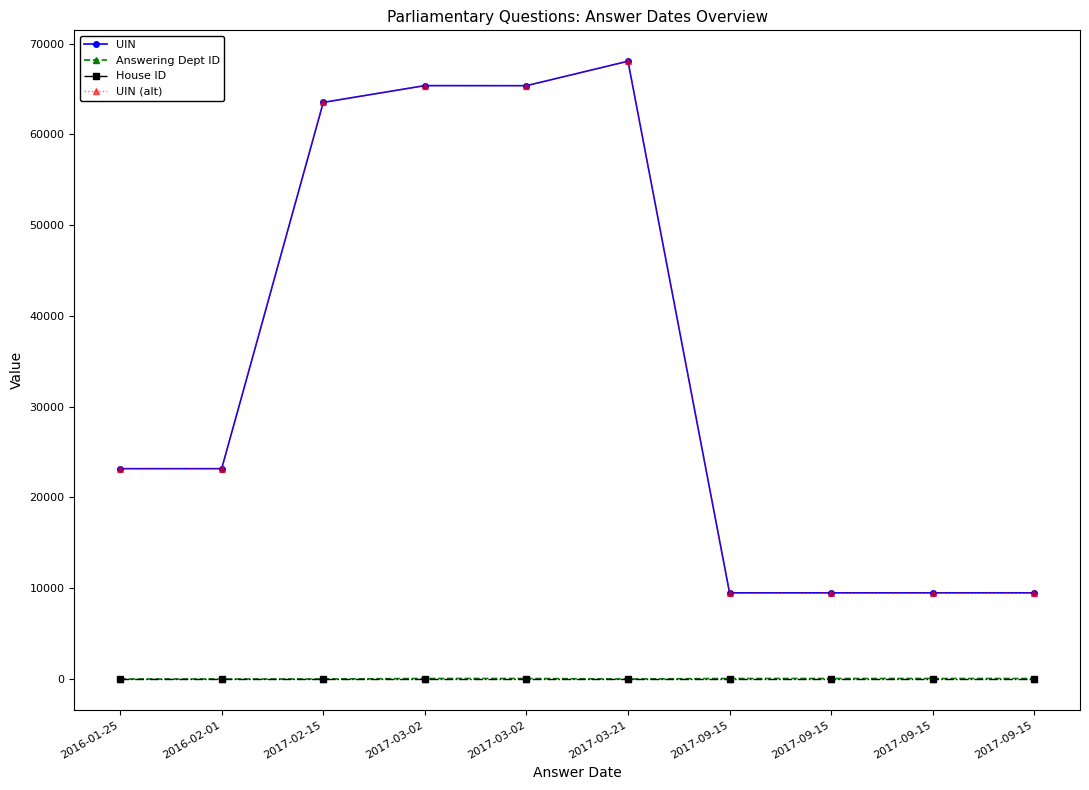

What is the average value of the Answering Dept ID series?

33